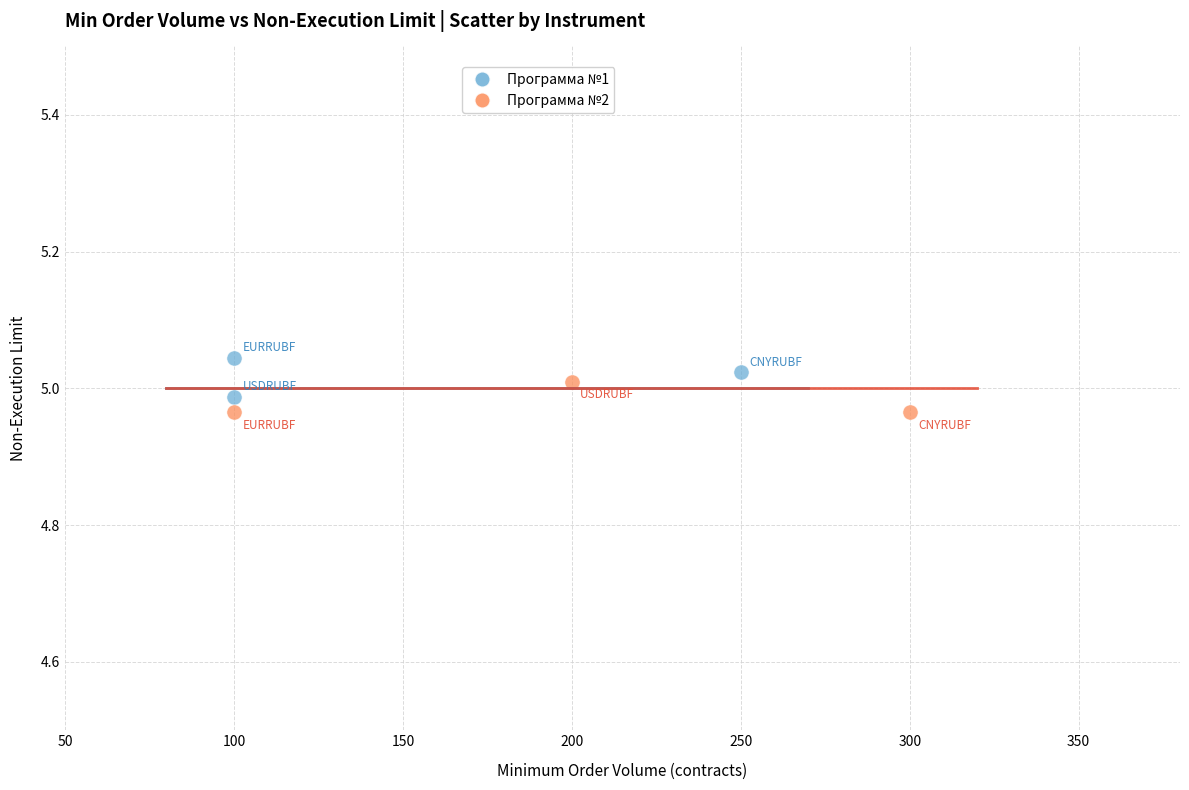

Which series reaches the maximum Y coordinate?

Программа №1